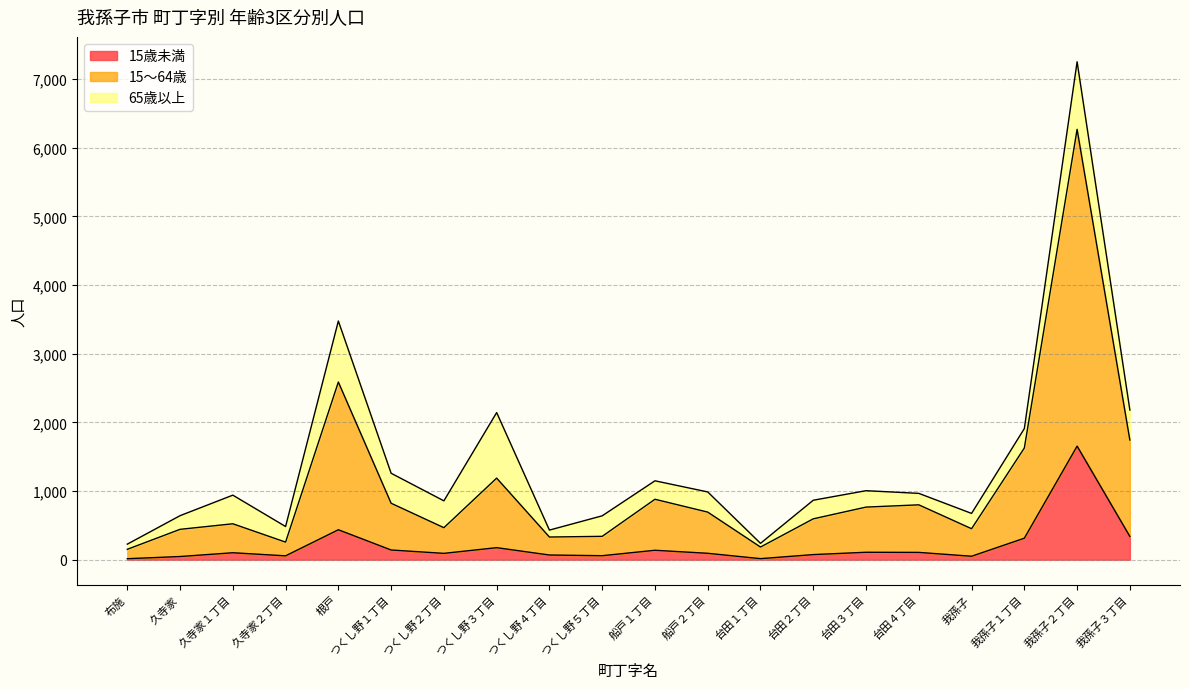

Is the value of 15歳未満 at 船戸１丁目 greater than the value of 15～64歳 at 久寺家２丁目?

No